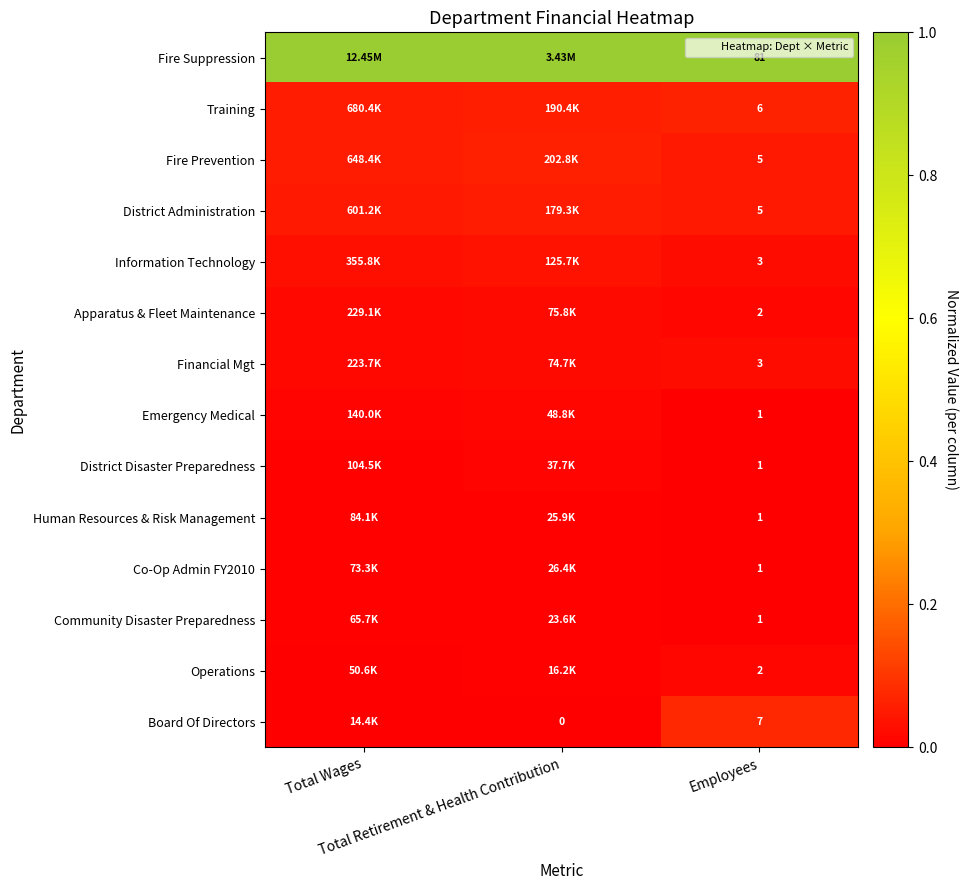

At Total Wages, list the series in order from smallest to largest.

Board Of Directors, Operations, Community Disaster Preparedness, Co-Op Admin FY2010, Human Resources & Risk Management, District Disaster Preparedness, Emergency Medical, Financial Mgt, Apparatus & Fleet Maintenance, Information Technology, District Administration, Fire Prevention, Training, Fire Suppression